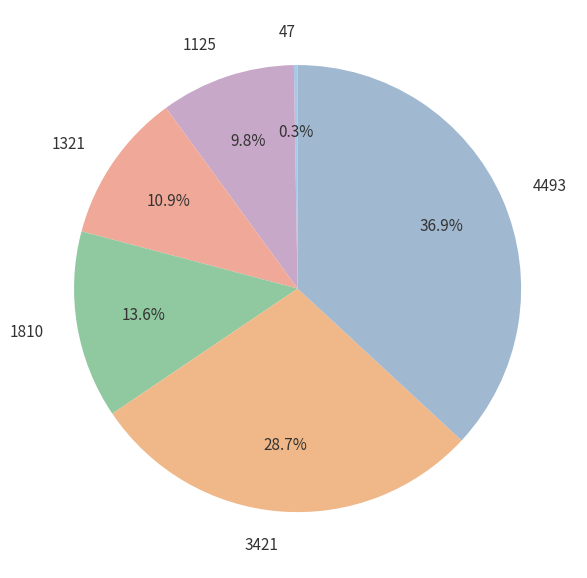

Which category has the biggest portion of the pie?

4493